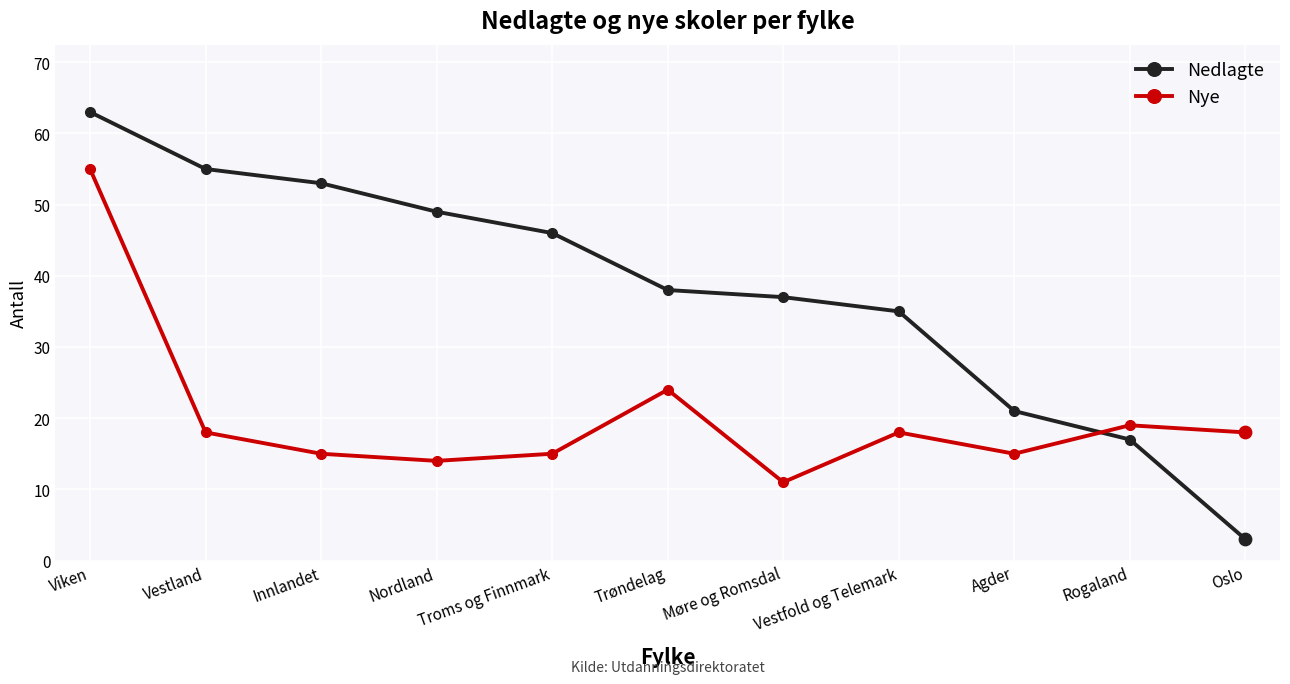

What are all the series names shown in the legend?

Nedlagte, Nye